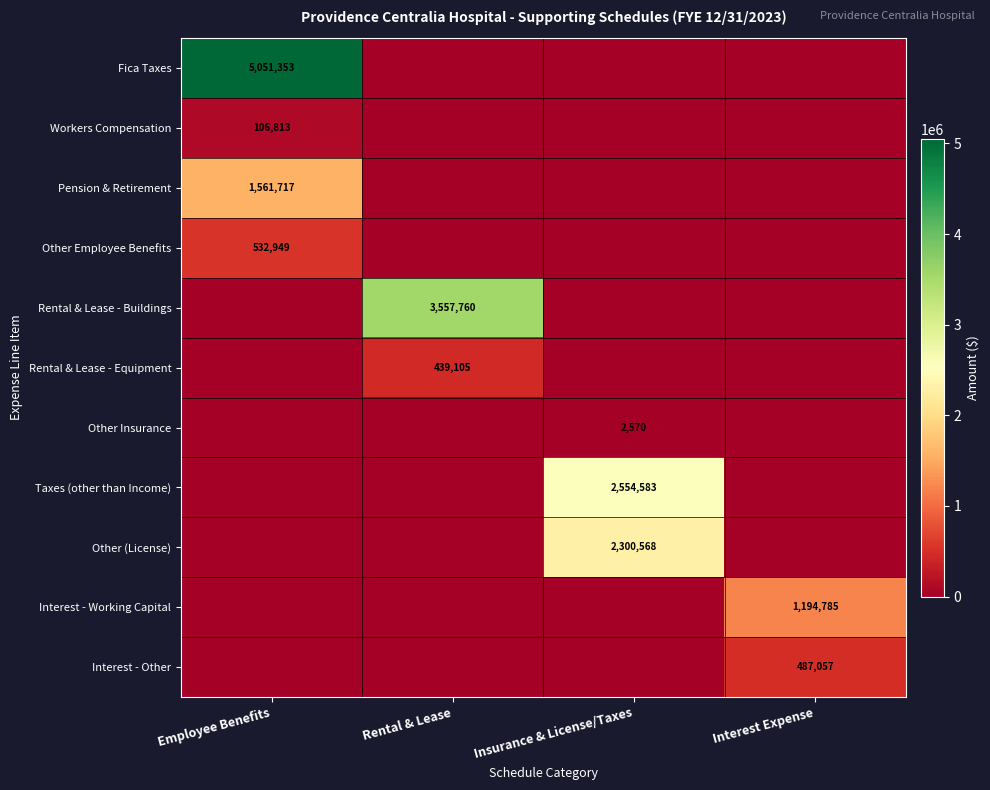

The Taxes (other than Income) series shows 2554583 at Insurance & License/Taxes. True or false?

True